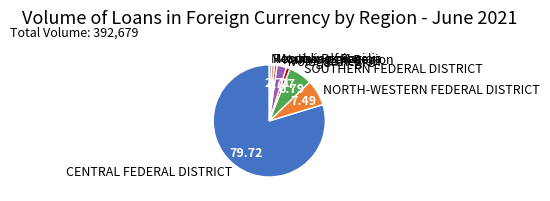

Is it true that Republic of Karelia is 1% of the pie?

True